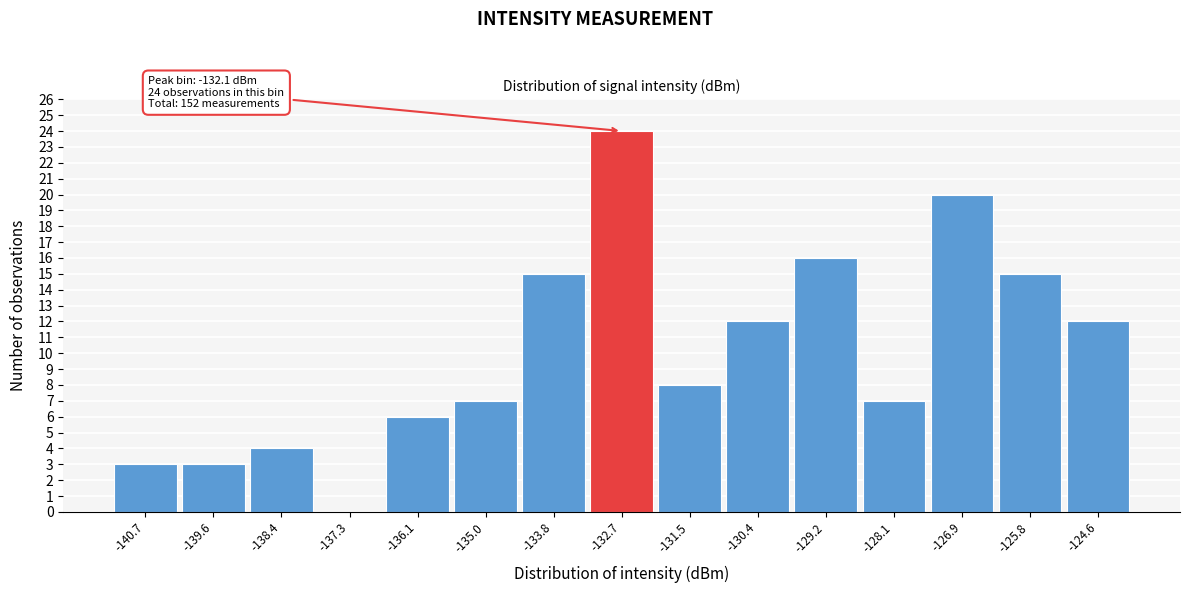

Reading left to right, what are all the values shown in this chart?

-140.7=3	-139.6=3	-138.4=4	-137.3=0	-136.1=6	-135.0=7	-133.8=15	-132.7=24	-131.5=8	-130.4=12	-129.2=16	-128.1=7	-126.9=20	-125.8=15	-124.6=12